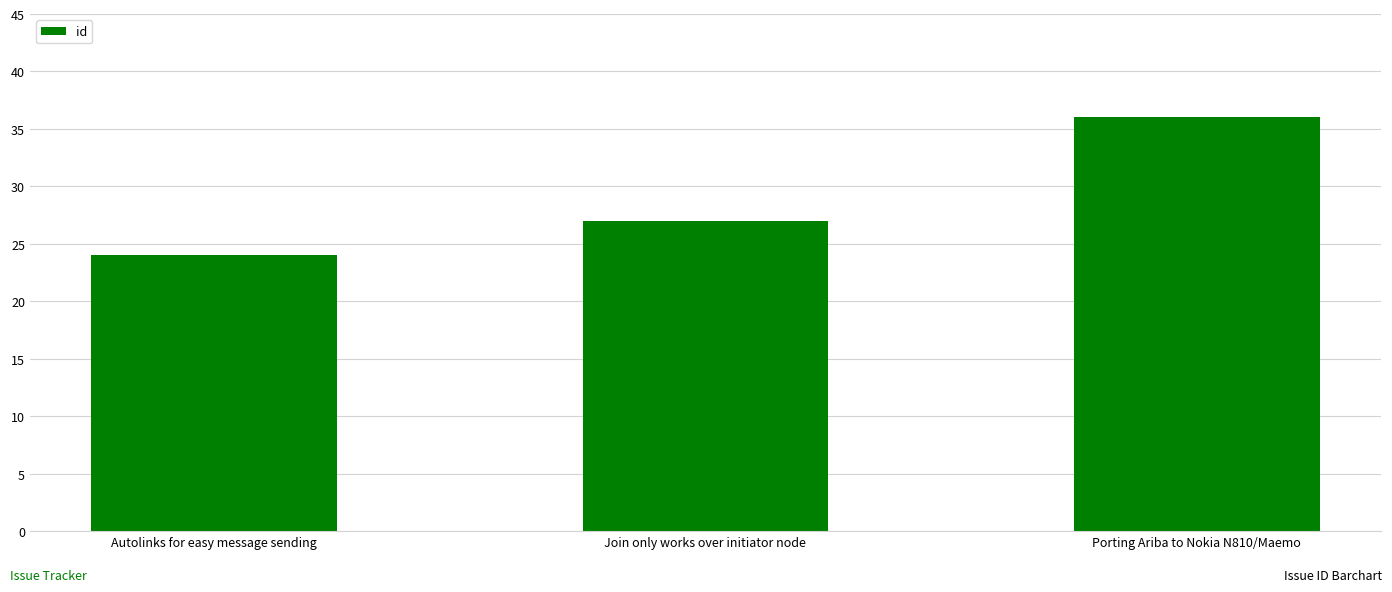

What is the ratio of the value at Autolinks for easy message sending to the value at Porting Ariba to Nokia N810/Maemo?

0.7